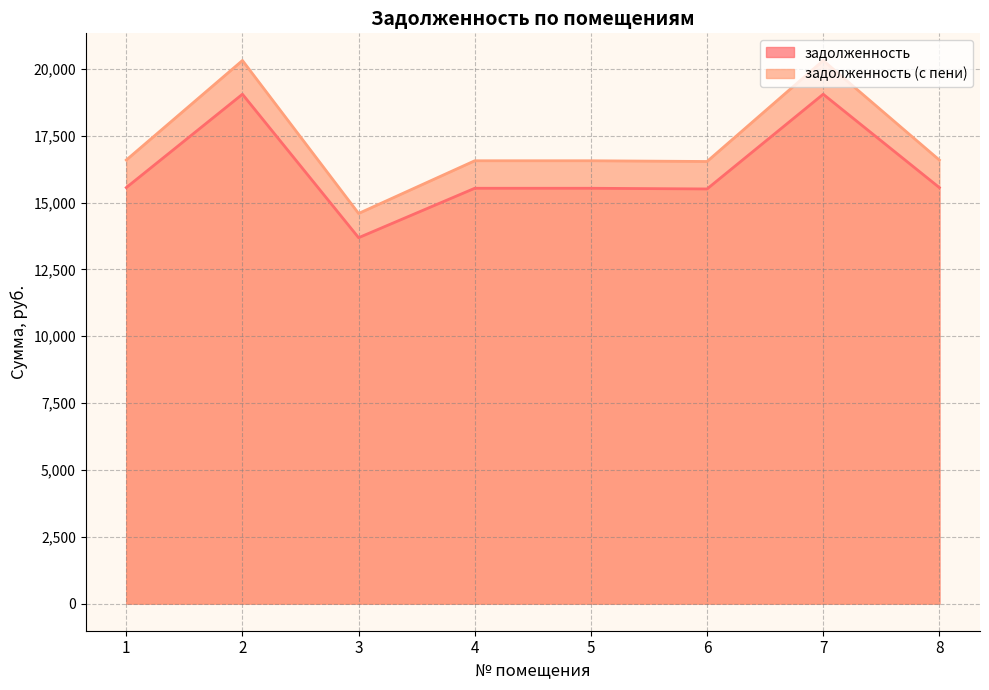

How many lines are shown in the chart?

2